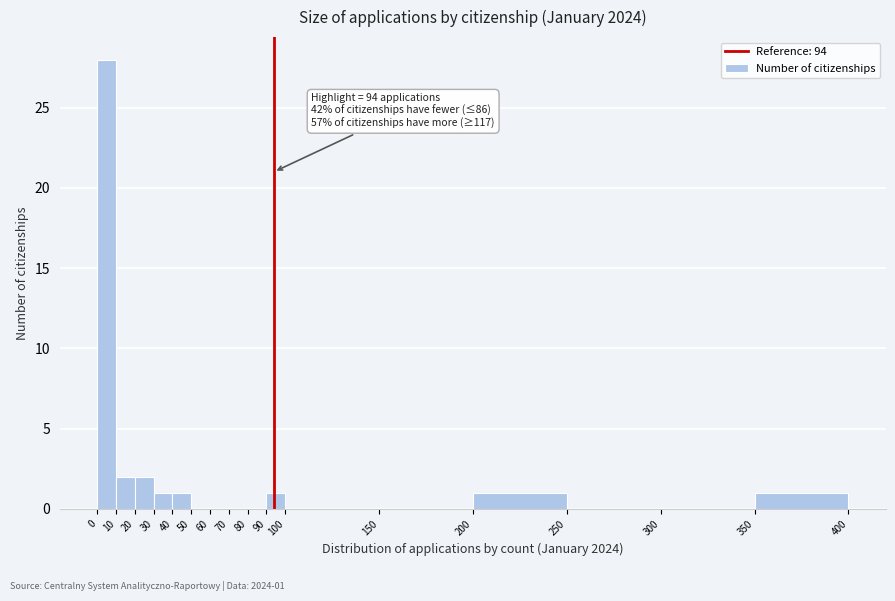

Which range on the x-axis has the tallest bar?

0 to 10